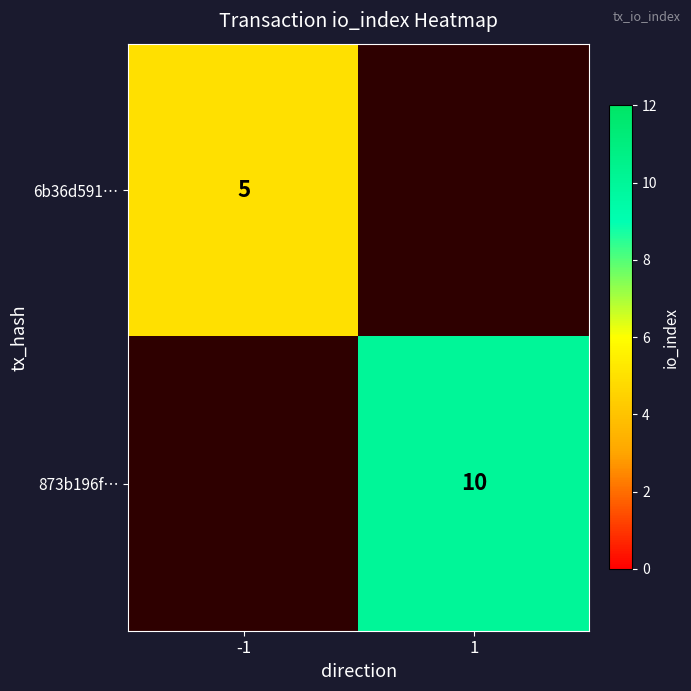

What is the greatest value displayed?

10.0